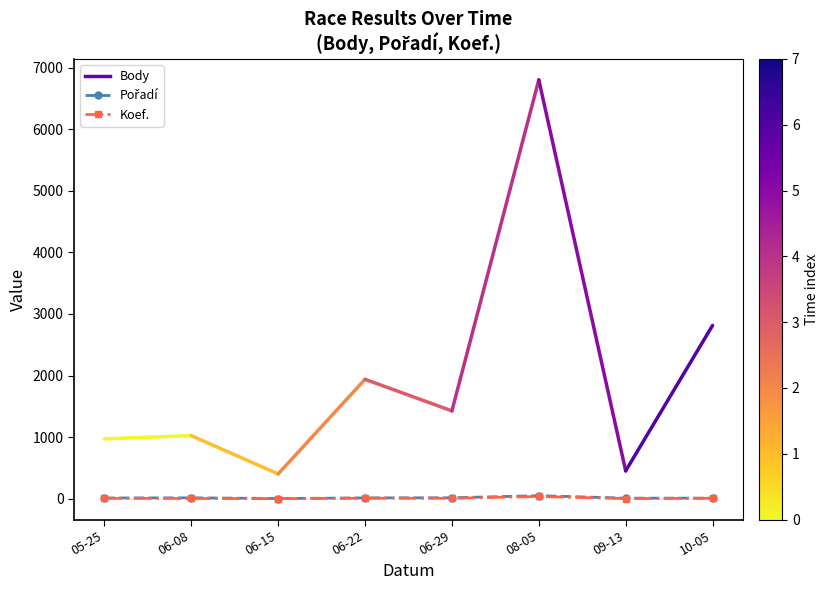

Does the chart display data point markers on the line(s)?

Yes